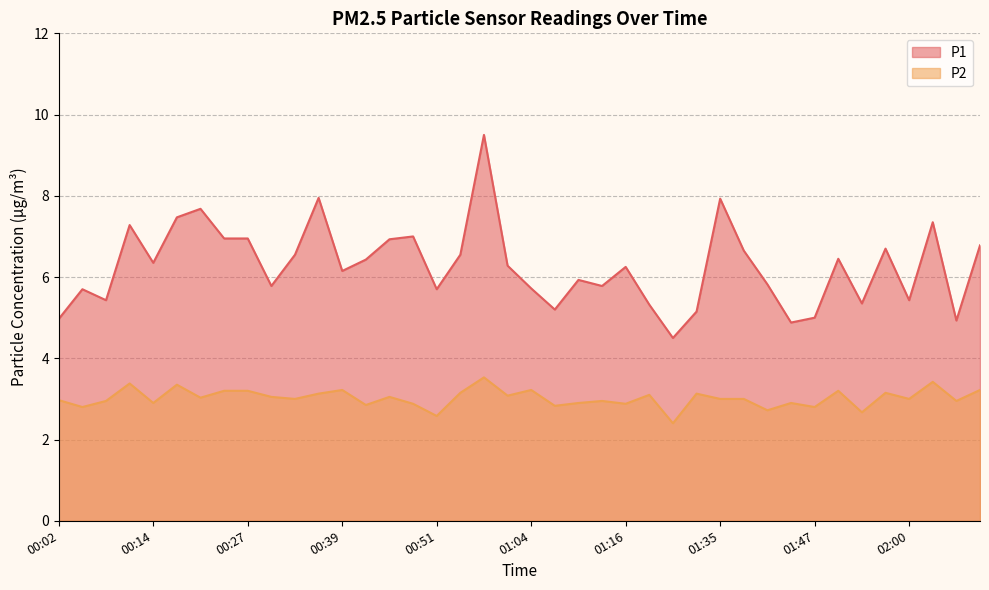

Is it true that P1 equals 5.8 at 00:30?

True